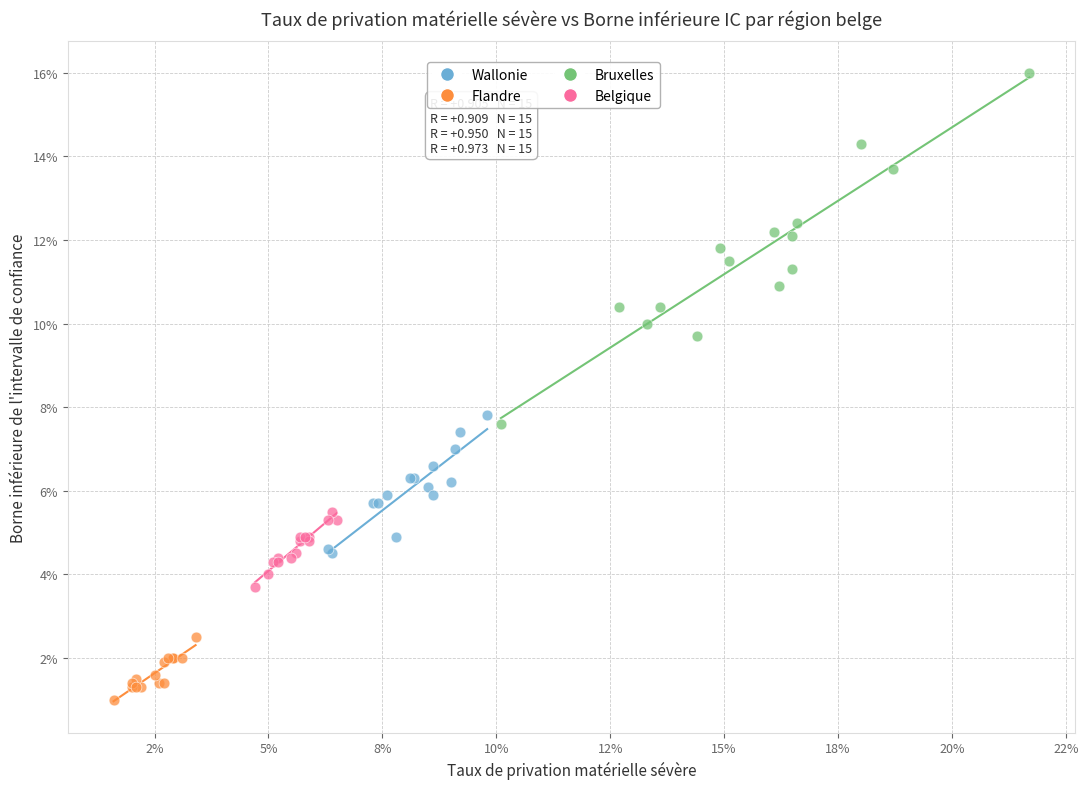

Which series has the largest Y range (max minus min)?

Bruxelles